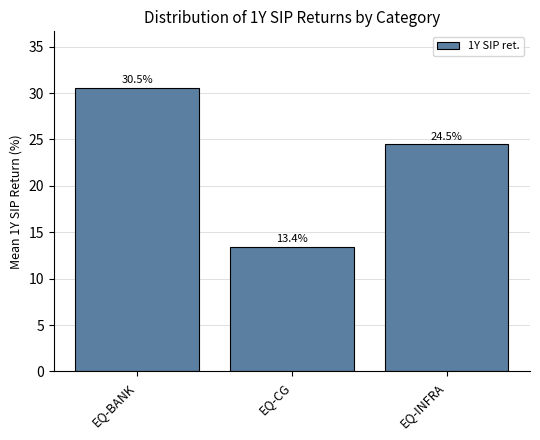

What position from the left is EQ-INFRA?

3